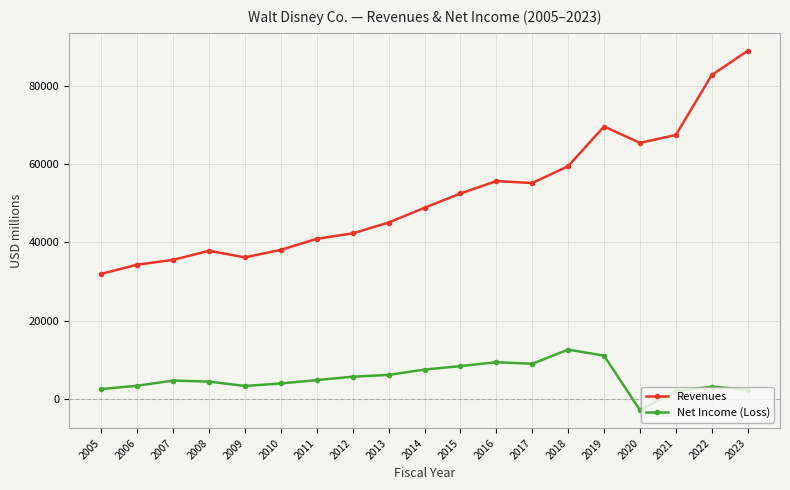

How many series are shown in this chart?

2